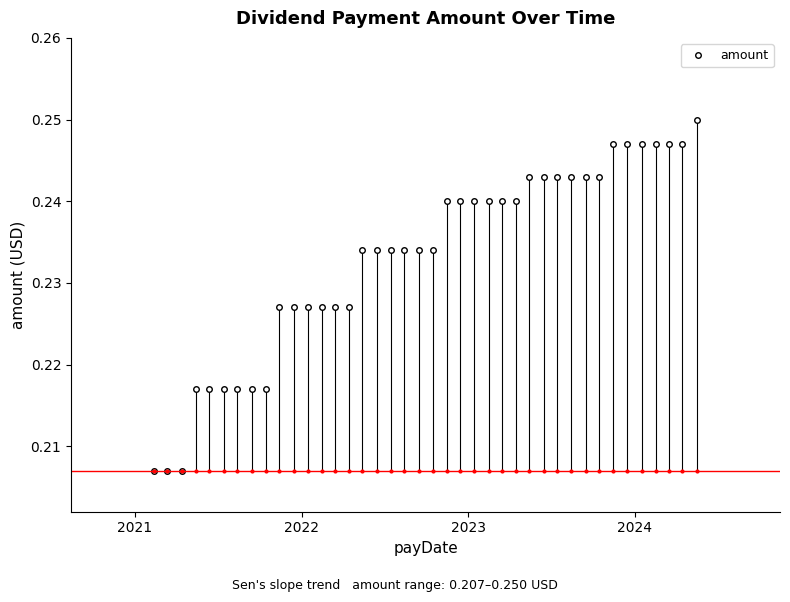

Is this an area chart (filled region under the line)?

No